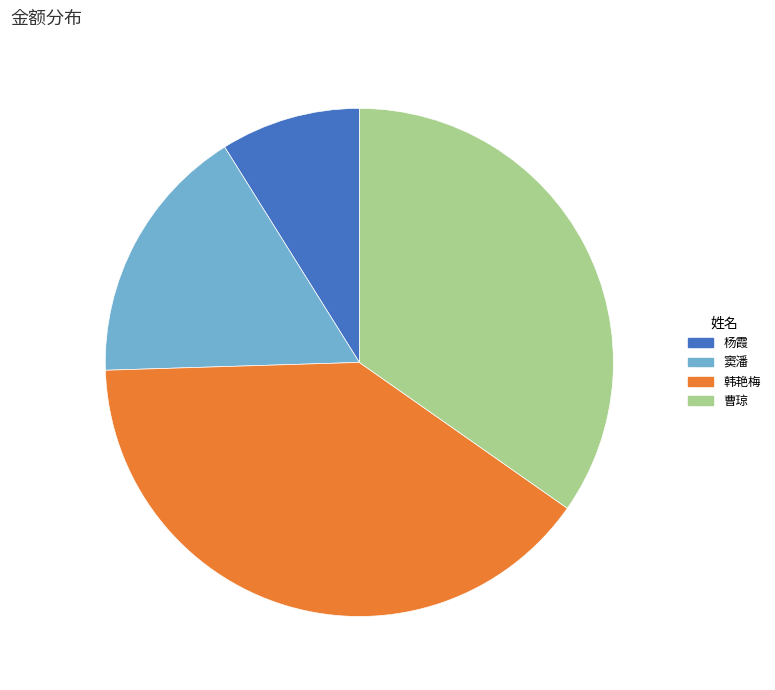

The 杨霞 slice represents 20% of the pie. True or false?

False